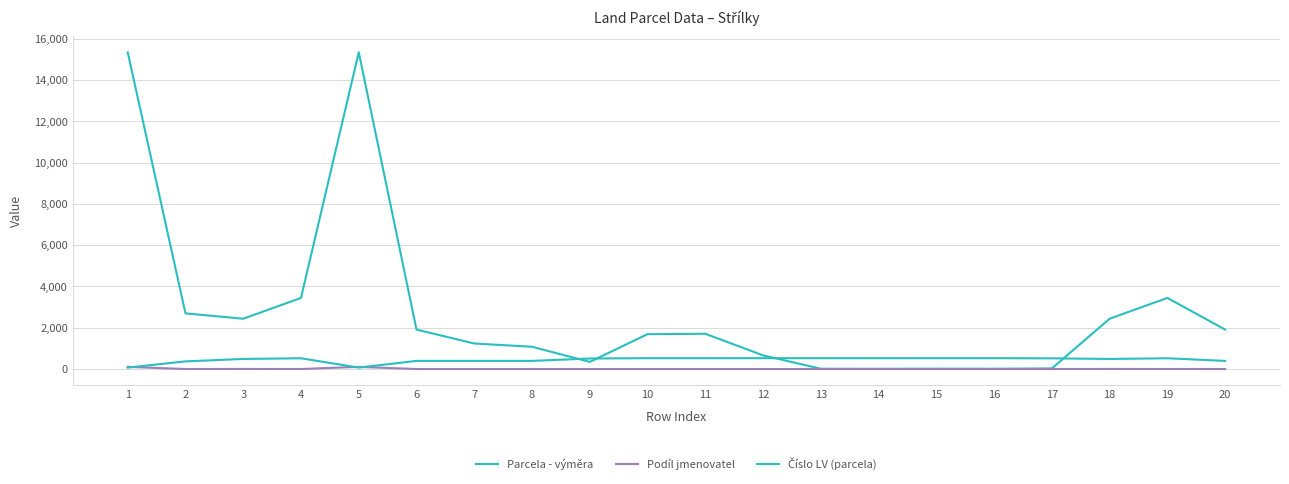

How many lines are shown in the chart?

3